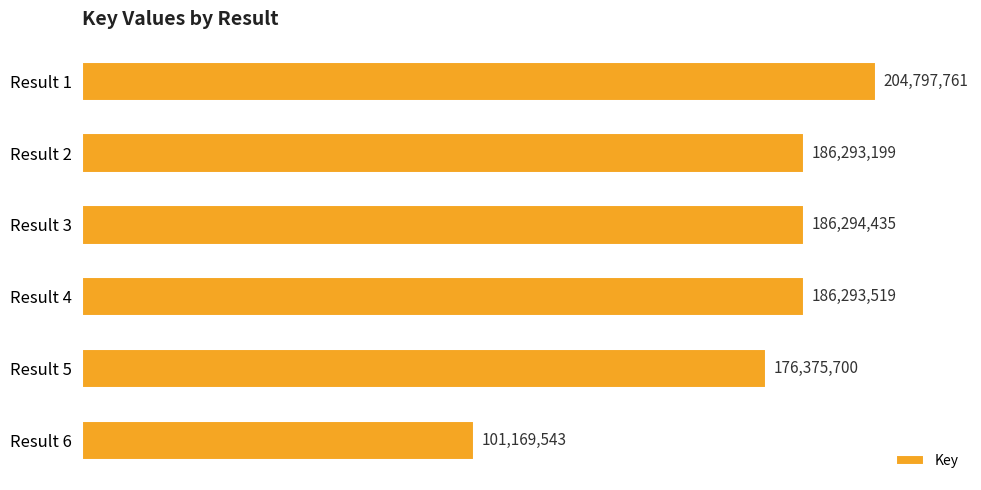

List the labels in order of value, smallest first.

Result 6, Result 5, Result 2, Result 4, Result 3, Result 1